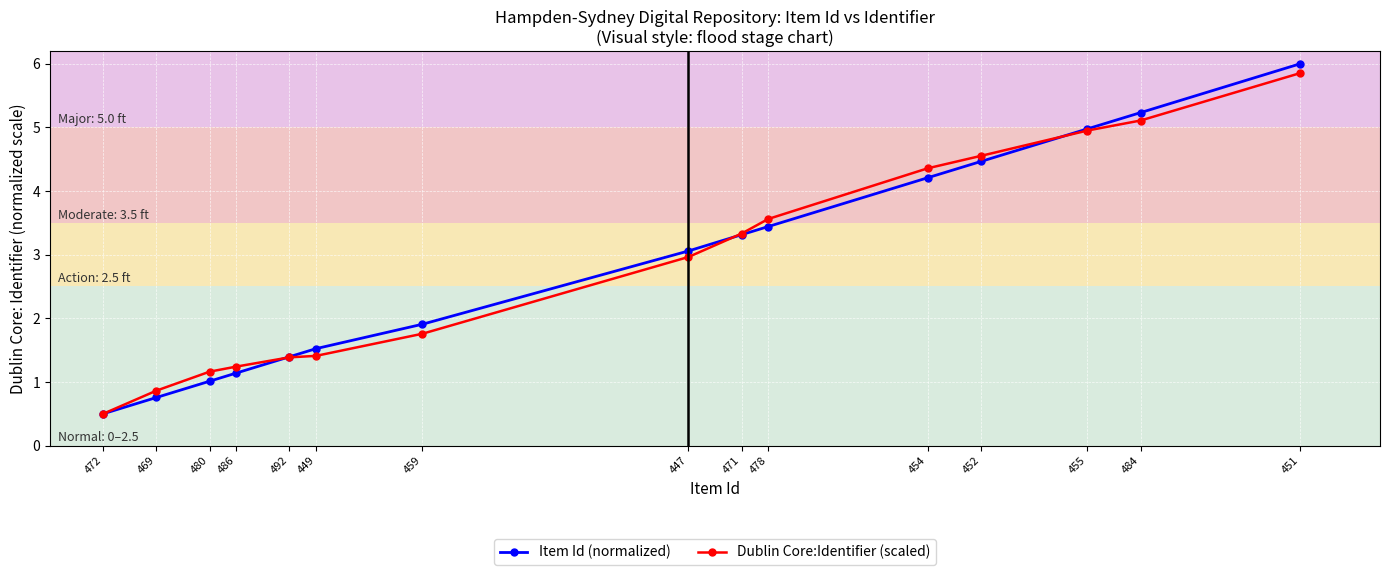

What is the difference between the Item Id (normalized) values at 459 and 478?

1.5